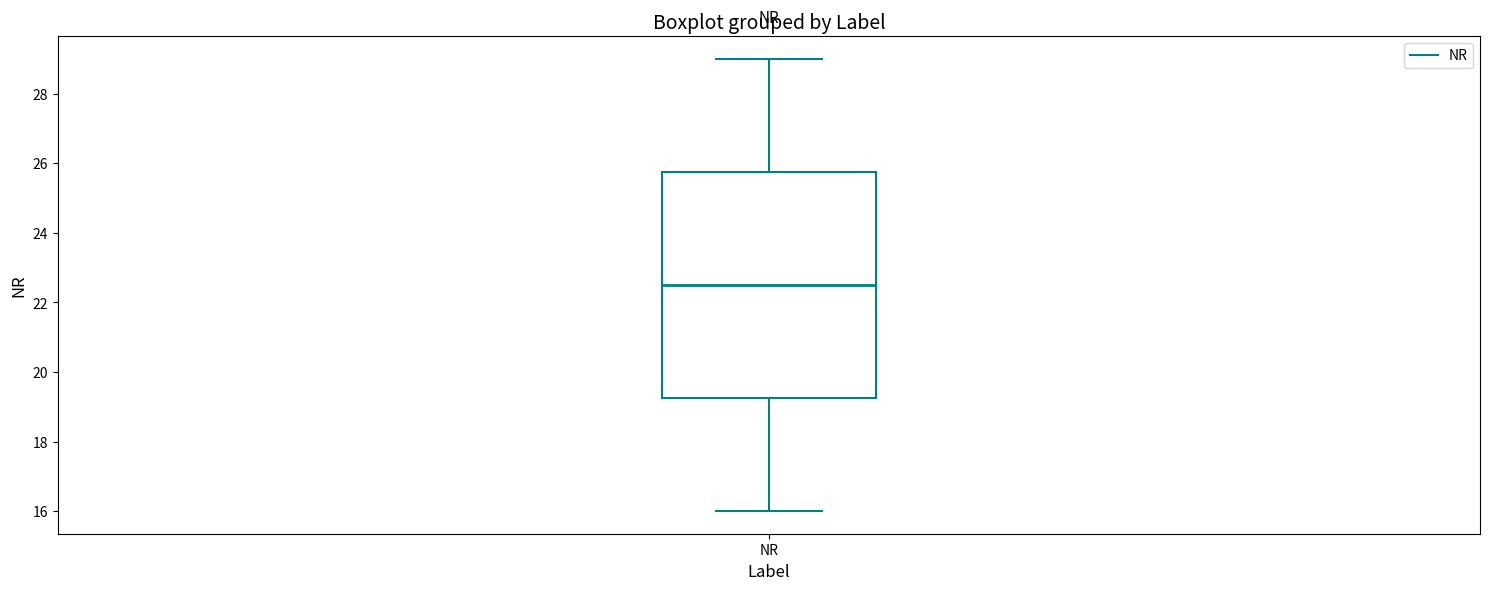

Transcribe this box plot: give where the median line is, the range the box spans, and where the two whiskers end, as read against the y-axis. The values are not printed on the chart, so give them approximately, as read against the axis.

median 22.6, box 19.2 to 25.8, whiskers 16.0 to 29.0